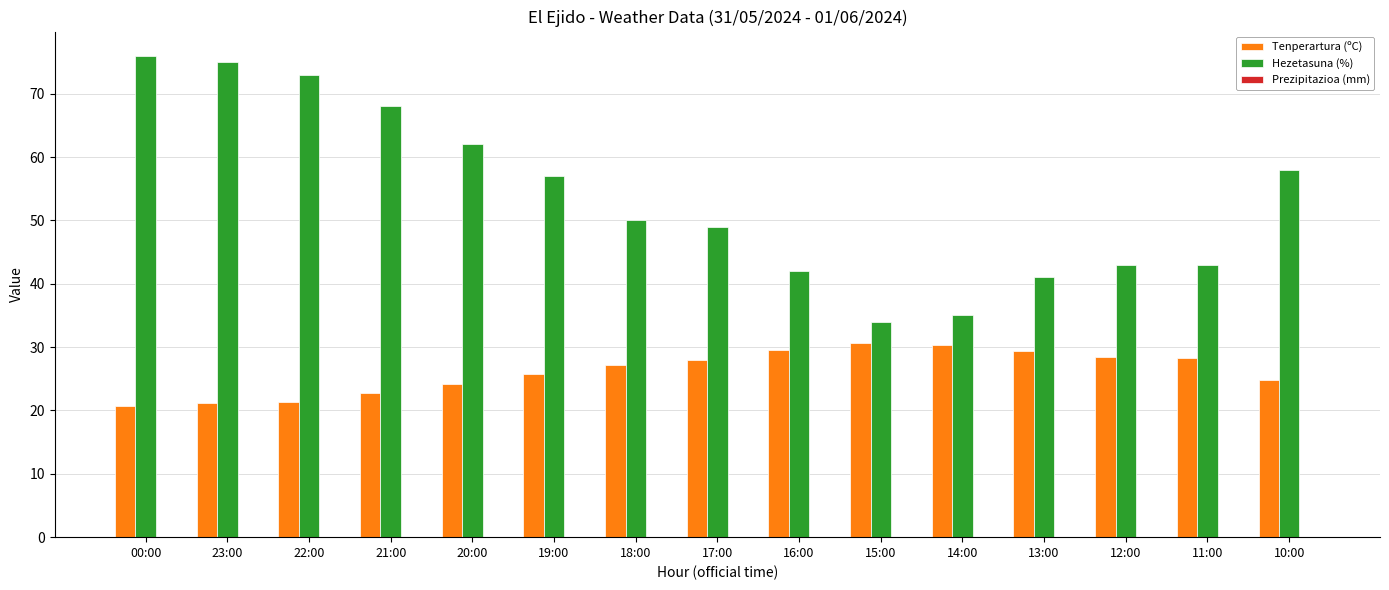

Rank the series at 17:00 from lowest to highest value.

Tenperartura (ºC), Hezetasuna (%)